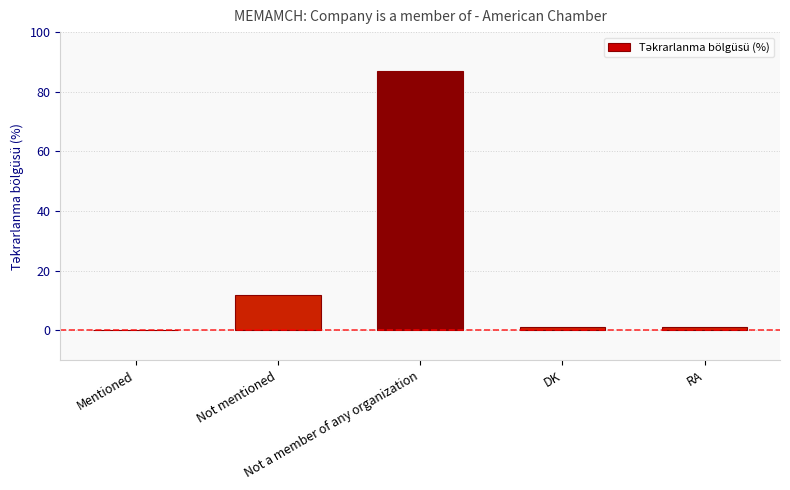

What is the maximum value shown in the chart?

87